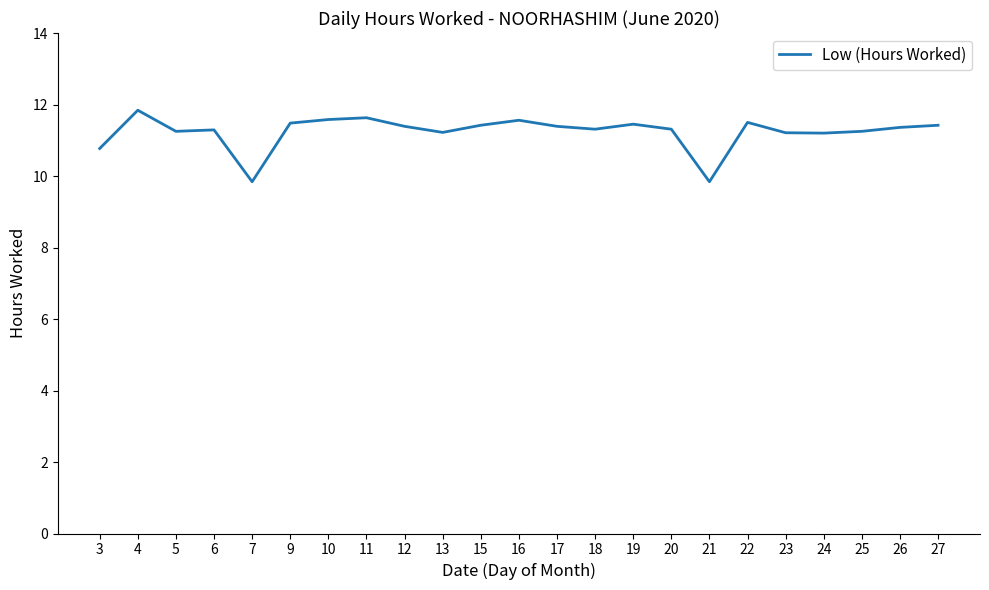

Where does the data first go above 11?

4